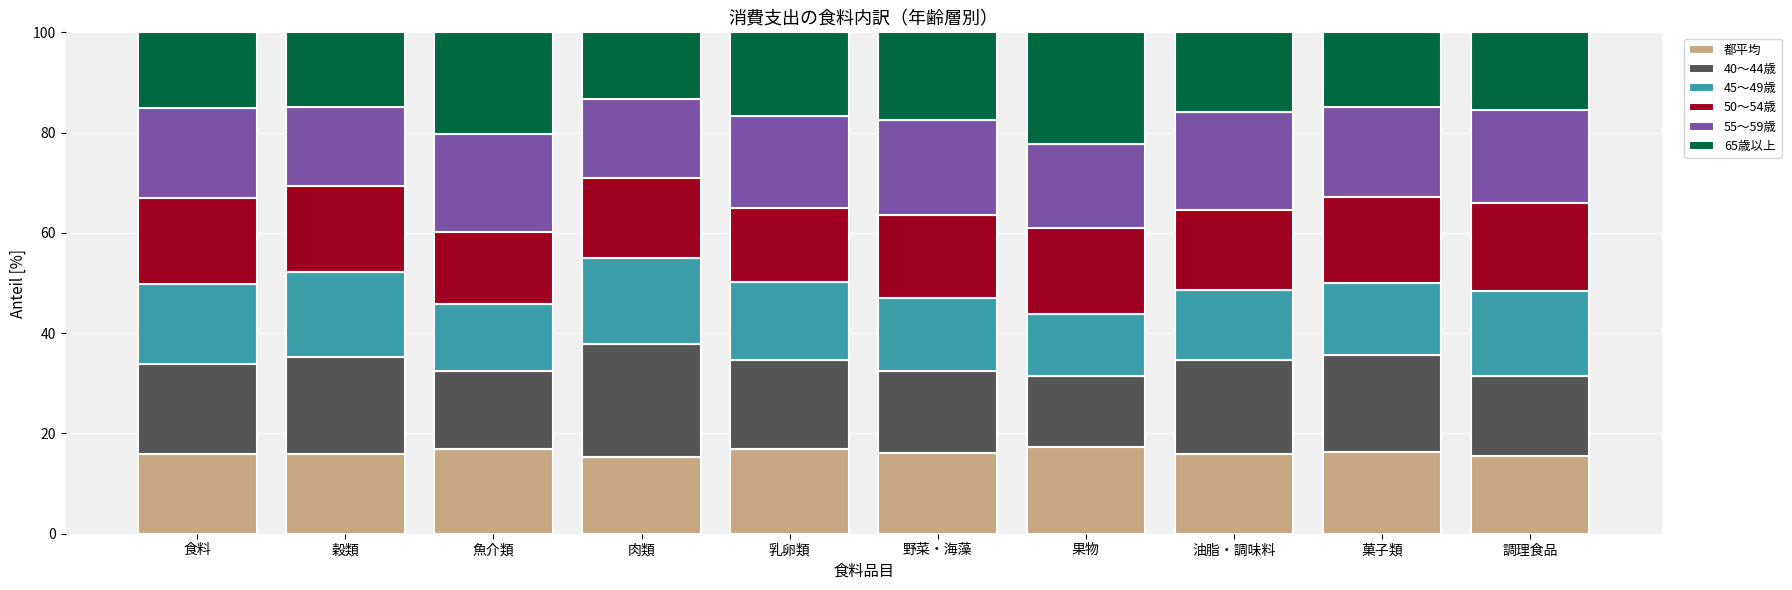

What is the total value across all series at 肉類?

100.0